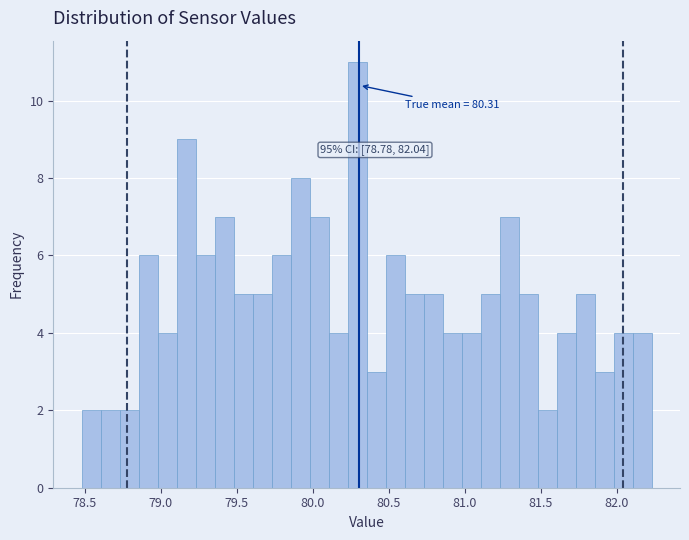

Read against the x-axis, roughly where is the centre of the tallest bar?

80.30